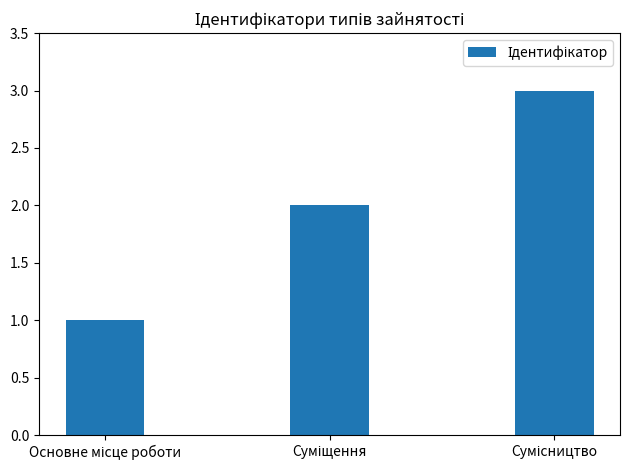

What is the greatest value displayed?

3